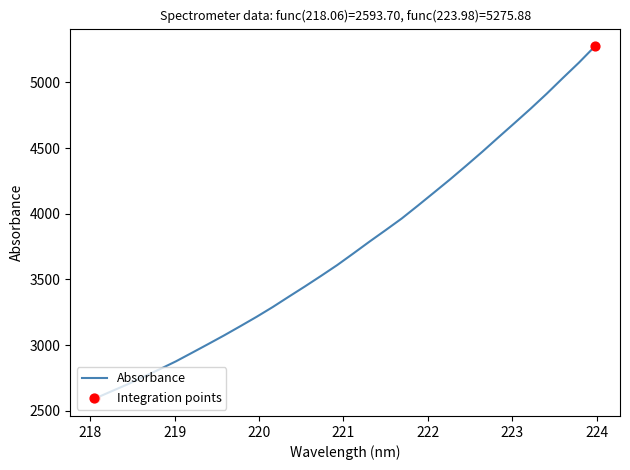

What is the maximum value shown in the chart?

5275.9